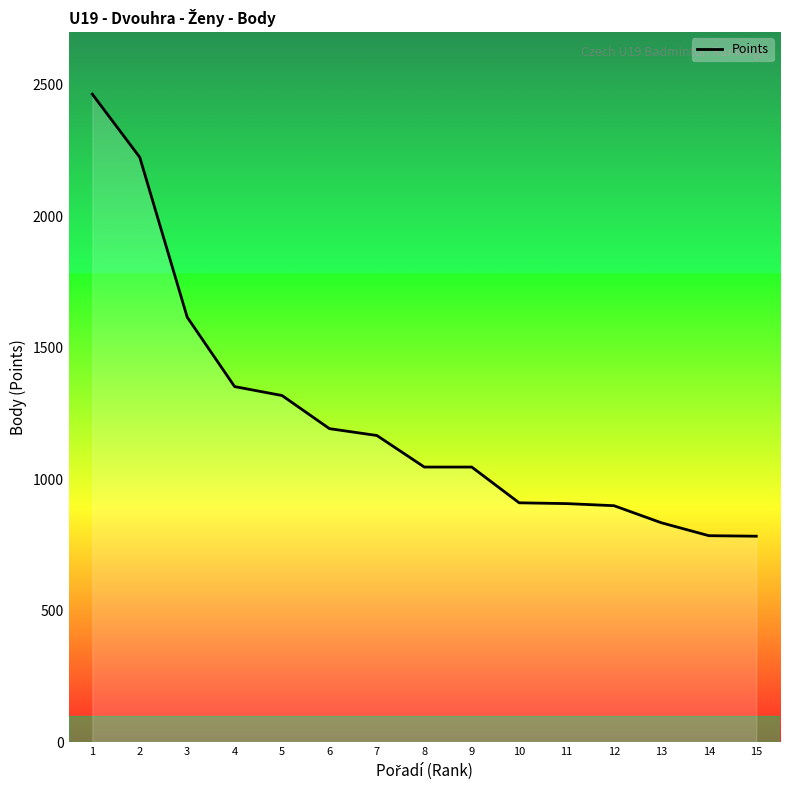

What is the greatest value displayed?

2464